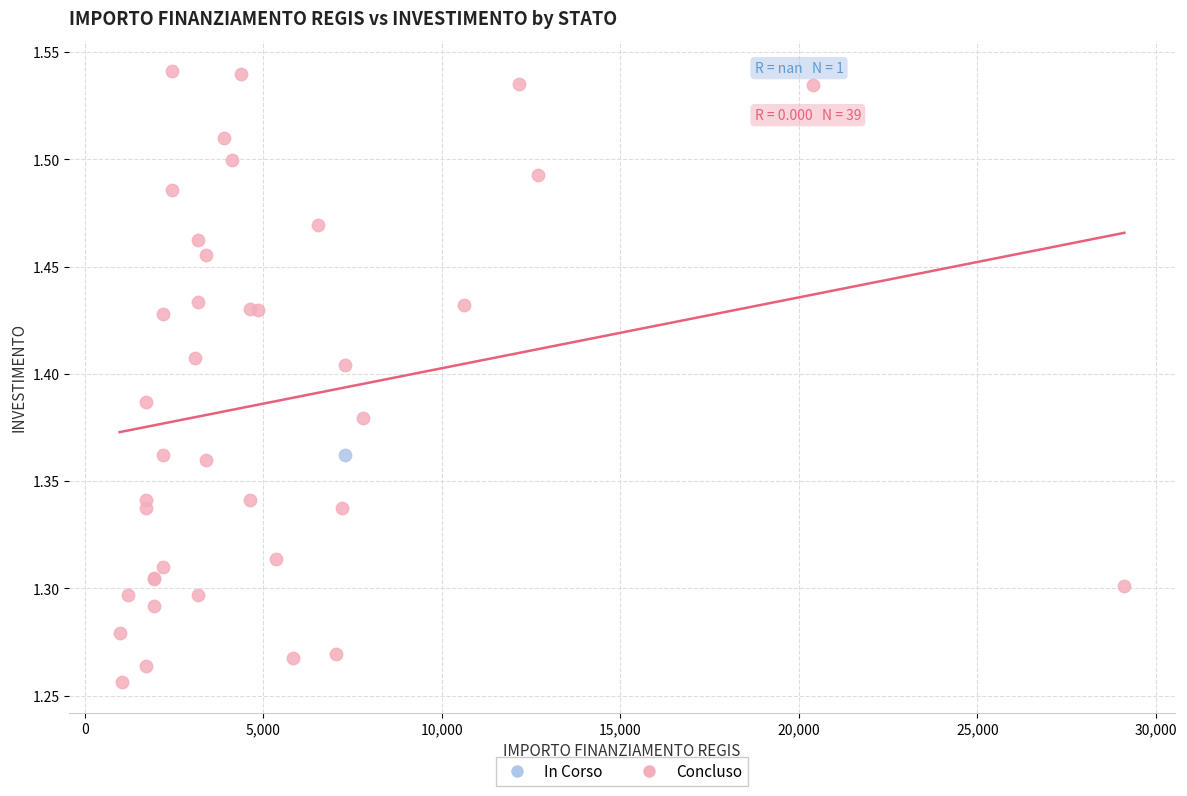

What are all the series names shown in the legend?

In Corso, Concluso